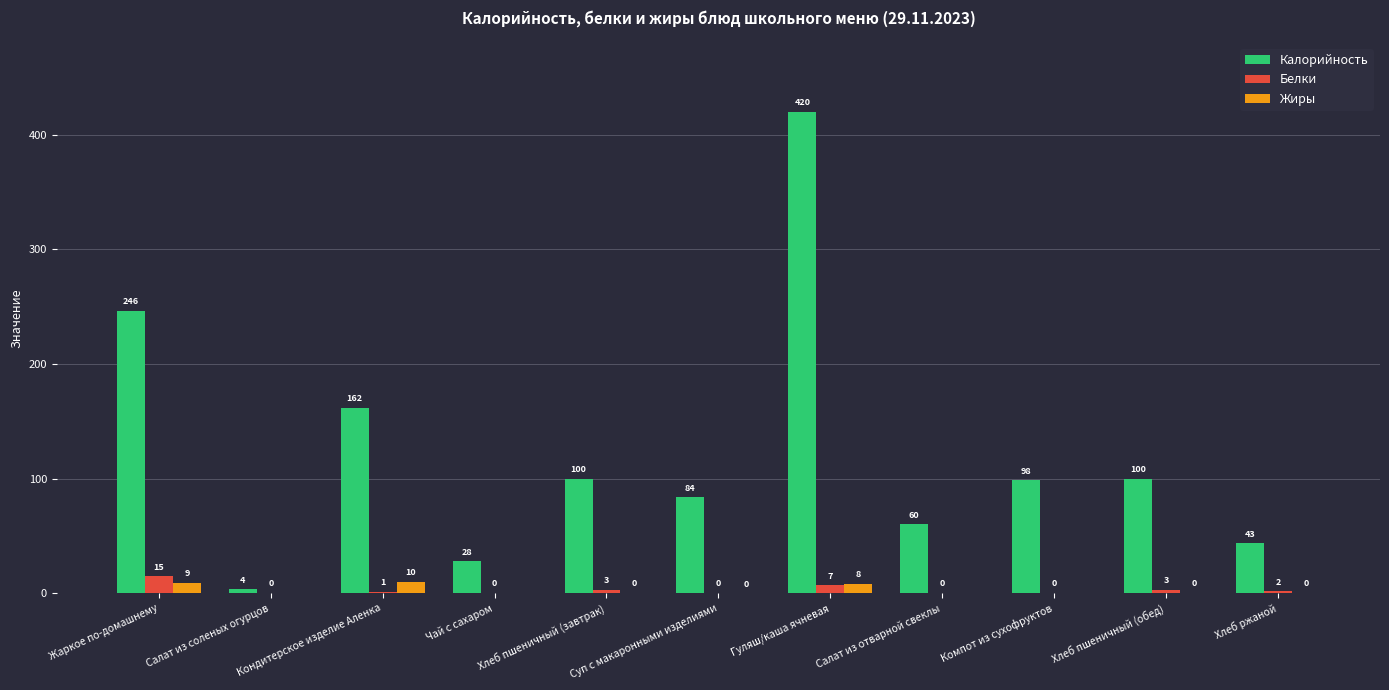

Is it true that Калорийность equals 105.6 at Салат из отварной свеклы?

False